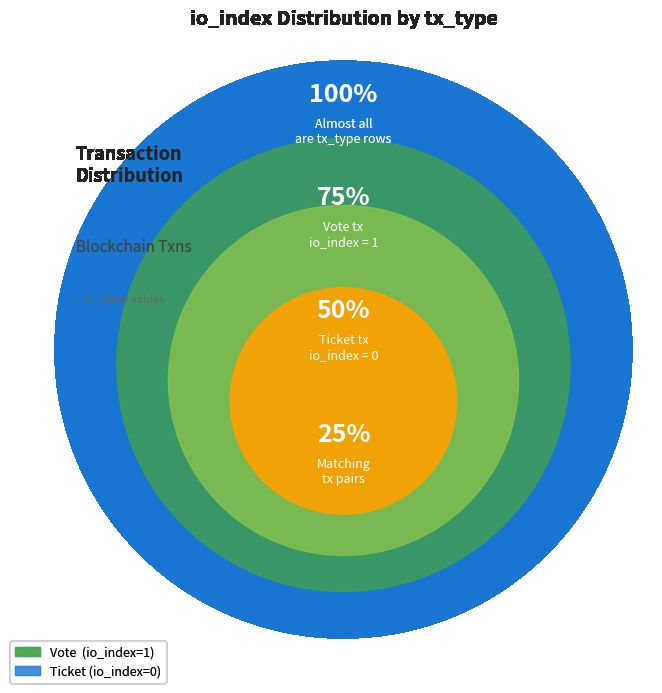

Which category has the biggest portion of the pie?

Vote